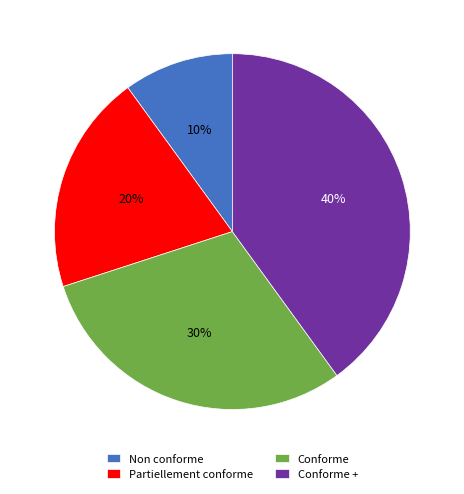

Combined, do Non conforme and Conforme account for over 50%?

No